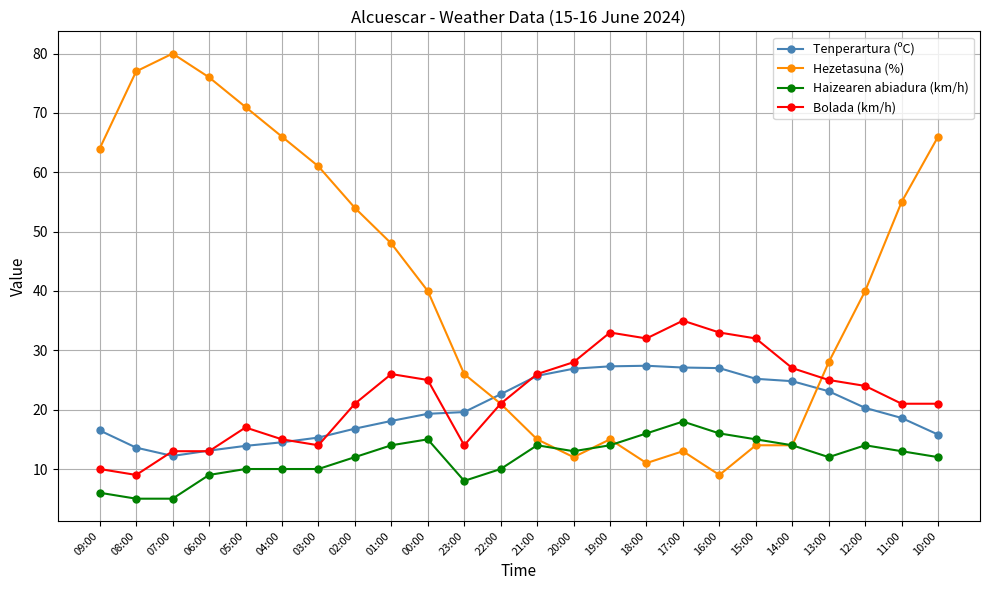

What is the label of the 12th point from the left?

22:00